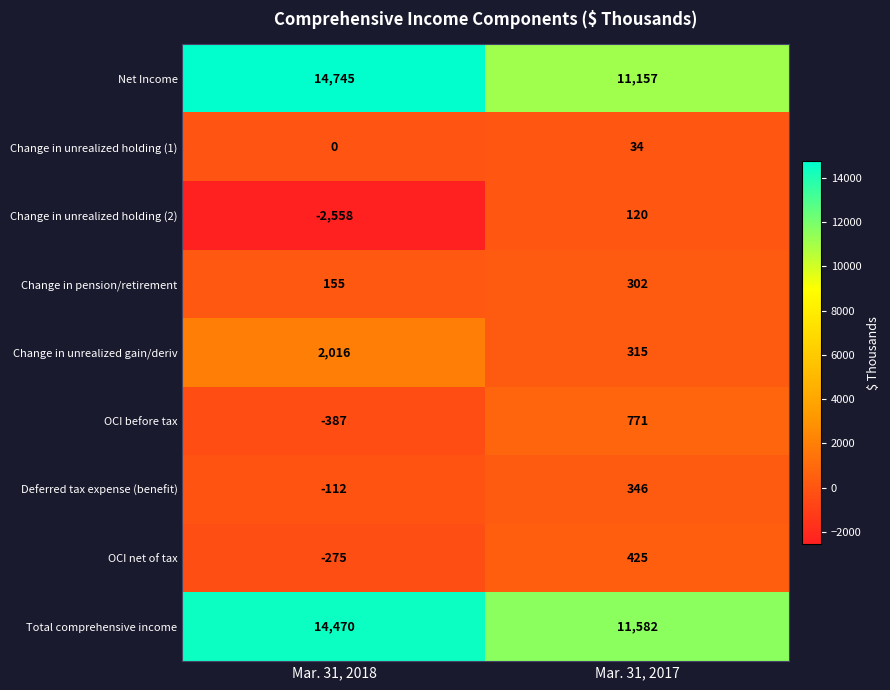

What is the total value across all series at Mar. 31, 2018?

28054